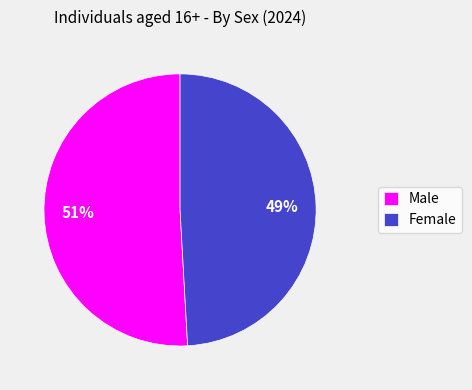

Is the sum of Female and Male greater than half?

Yes